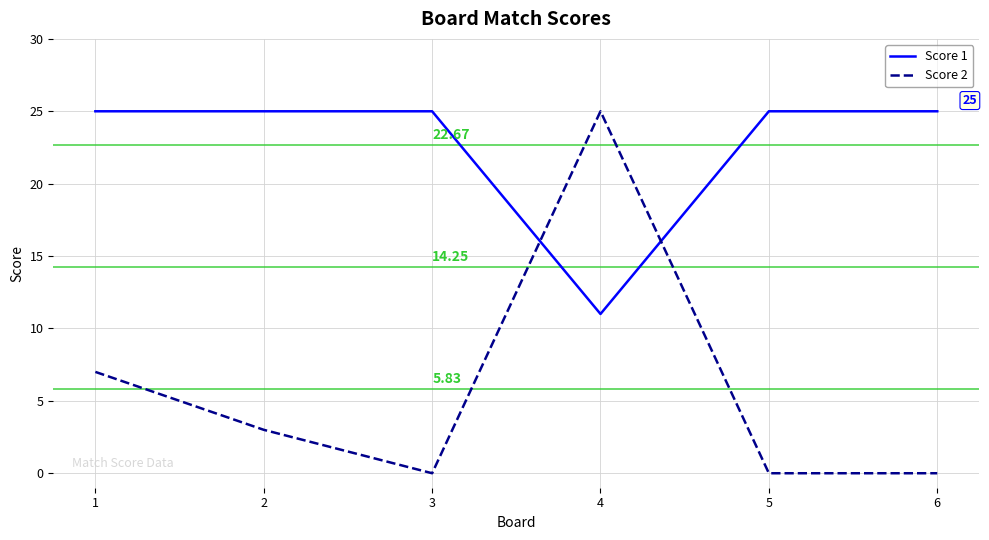

Where do Score 1 and Score 2 first cross each other?

3 and 4